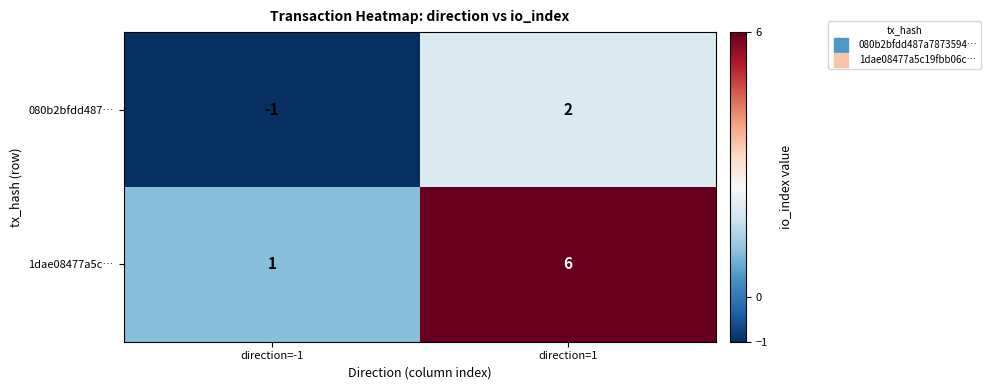

Where is 1dae08477a5c… nearest to the value 3?

direction=-1